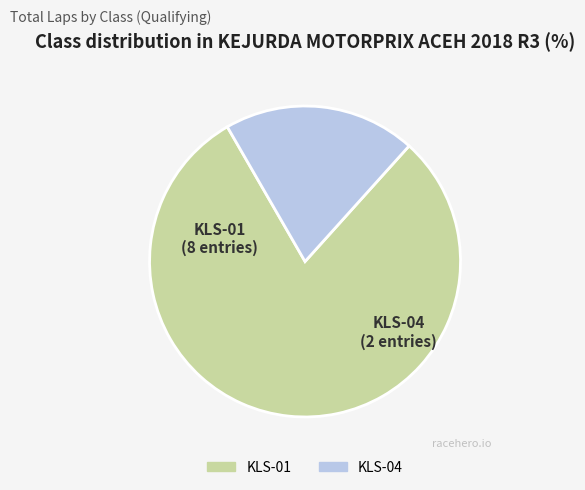

Does KLS-01 account for over 50% of the chart?

Yes